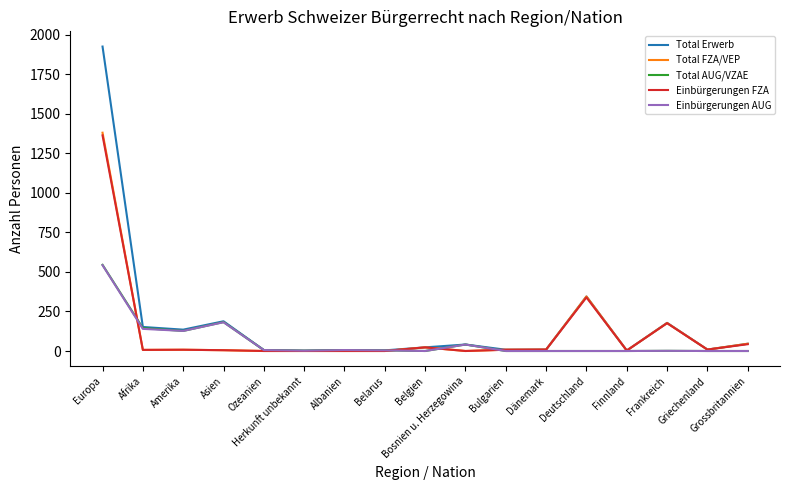

The value of Total AUG/VZAE at Belarus is 4. True or false?

True